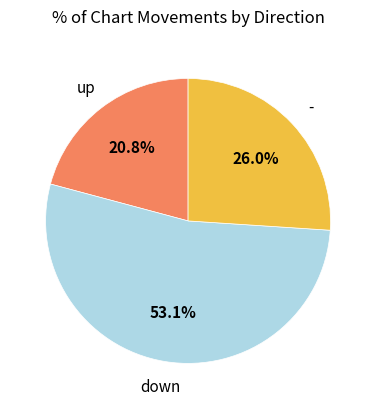

Does any single category account for the majority?

Yes